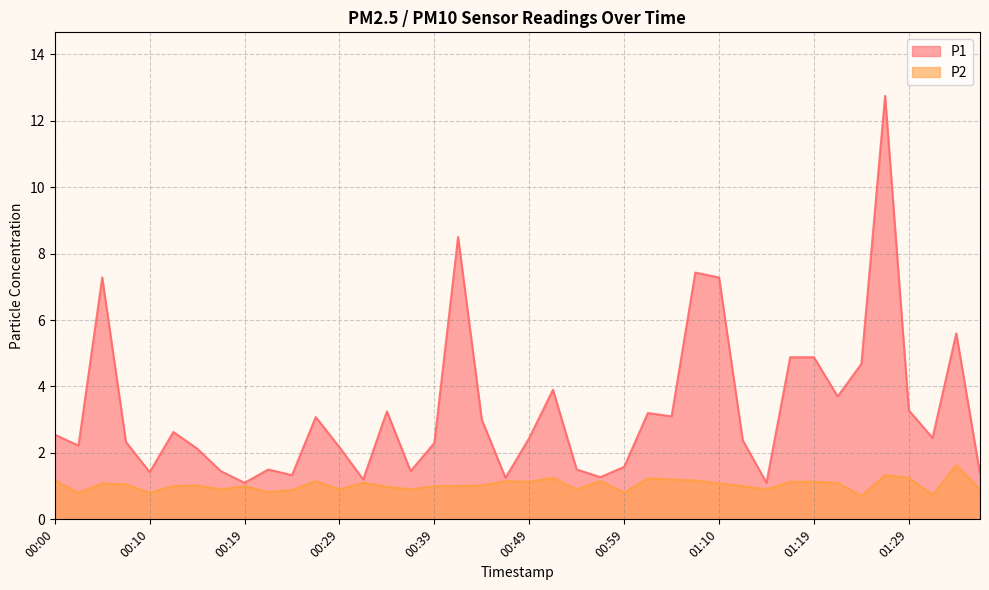

What is the greatest value displayed?

12.8